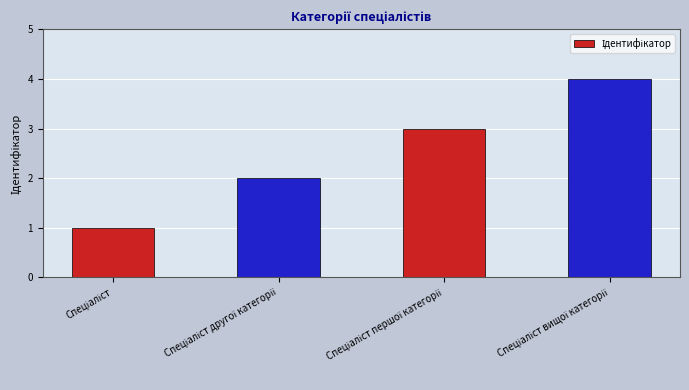

What is the greatest value displayed?

4